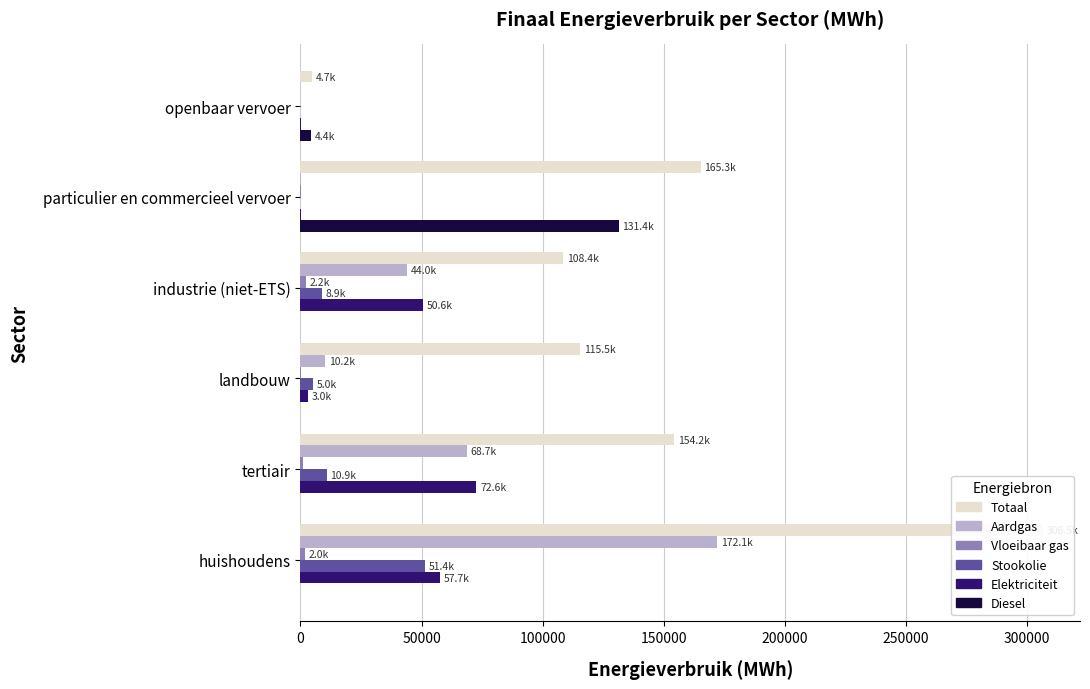

What are all the series names shown in the legend?

Totaal, Aardgas, Vloeibaar gas, Stookolie, Elektriciteit, Diesel